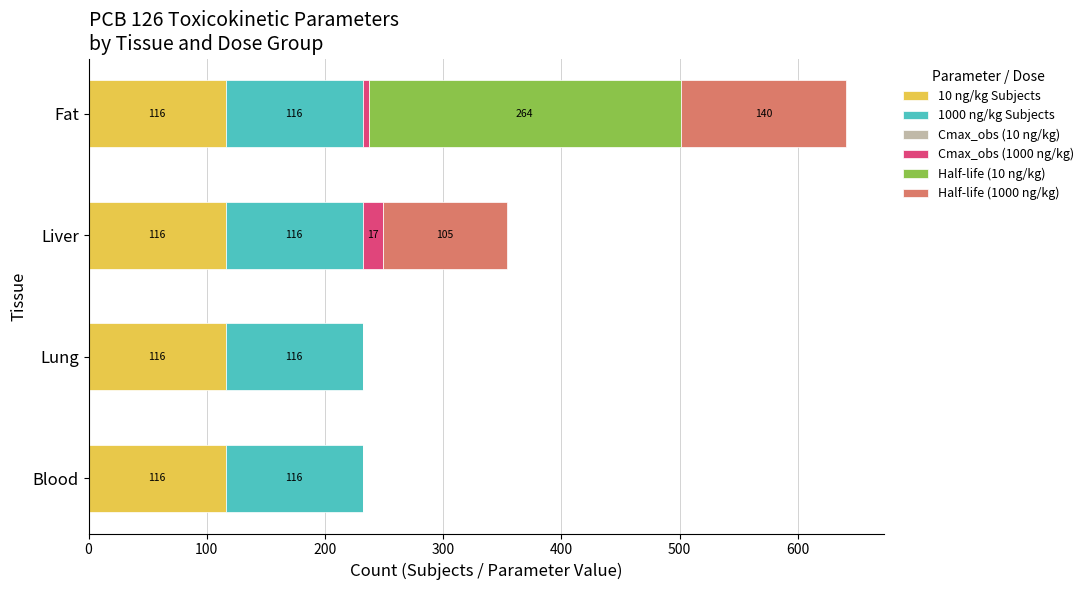

Is it true that 10 ng/kg Subjects equals 201 at Fat?

False